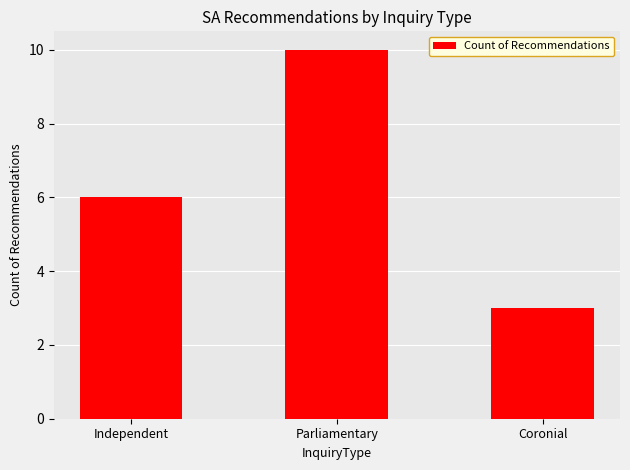

Which label corresponds to the smallest value in the chart?

Coronial